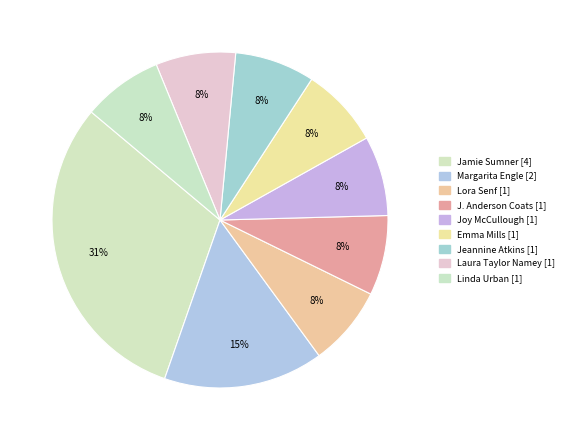

Rank the categories by value from lowest to highest.

Lora Senf (183877798), J. Anderson Coats (555041004), Joy McCullough (147821077), Emma Mills (193569729), Jeannine Atkins (706054), Laura Taylor Namey (169431505), Linda Urban (171714829), Margarita Engle (476033634), Jamie Sumner (151469790)